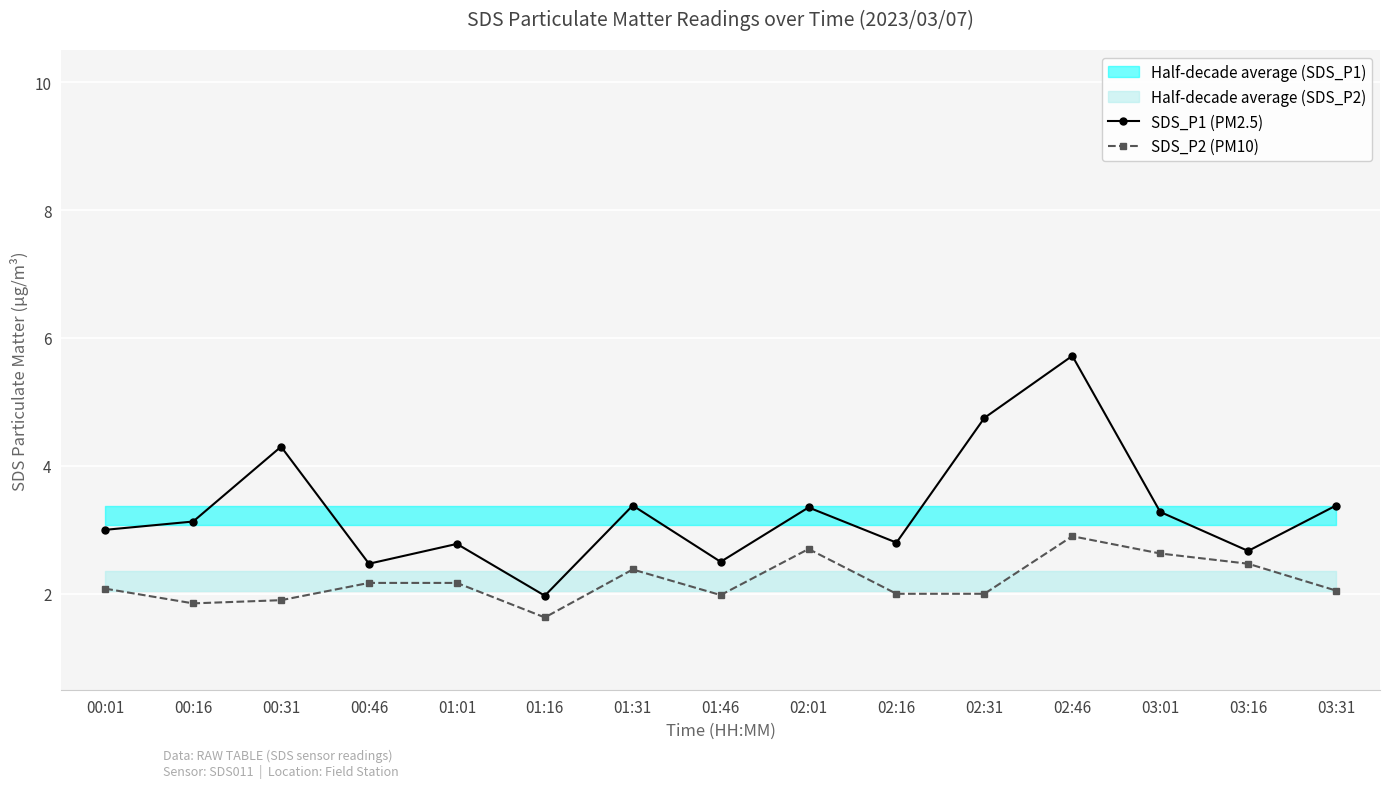

The SDS_P2 (PM10) series shows 3.4 at 02:16. True or false?

False